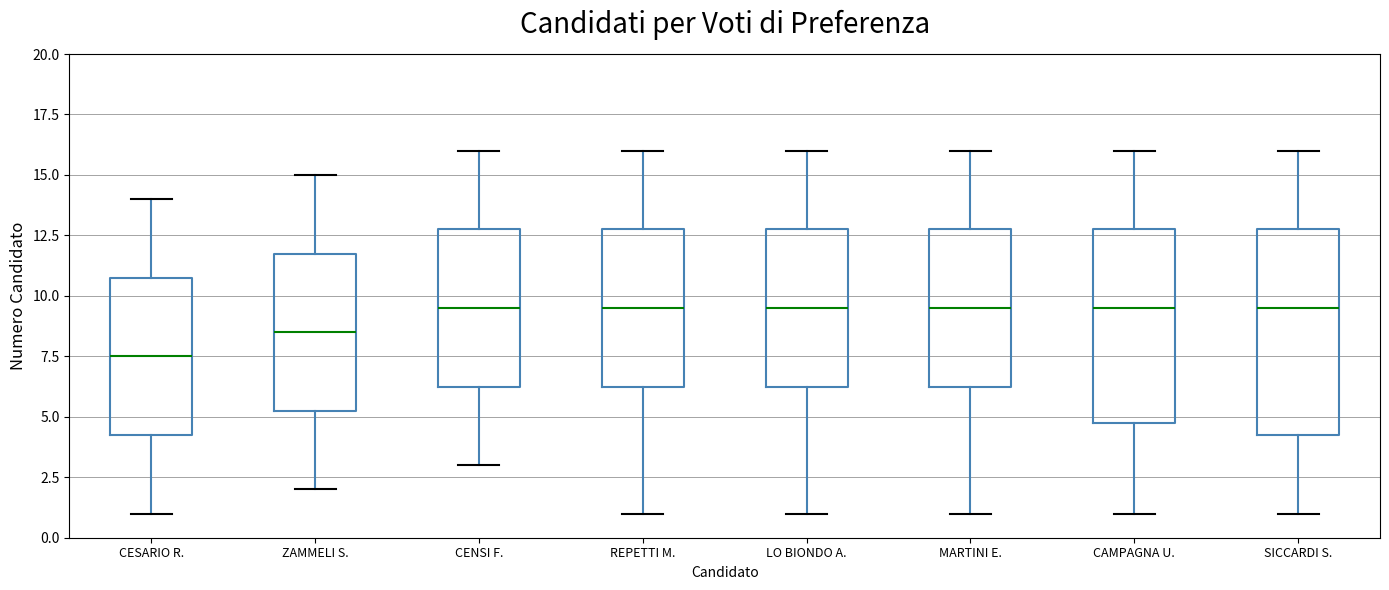

Where does the median line of the box for REPETTI M. sit on the y-axis? The values are not printed on the chart, so give them approximately, as read against the axis.

9.5